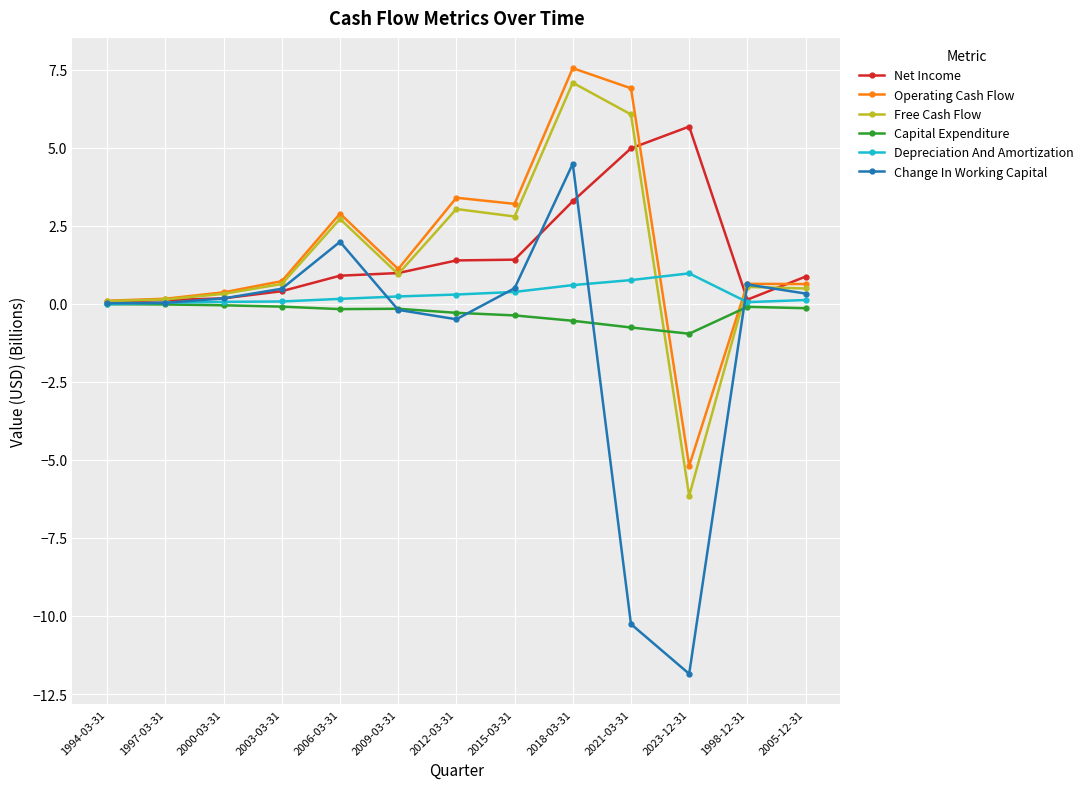

How many lines are shown in the chart?

6